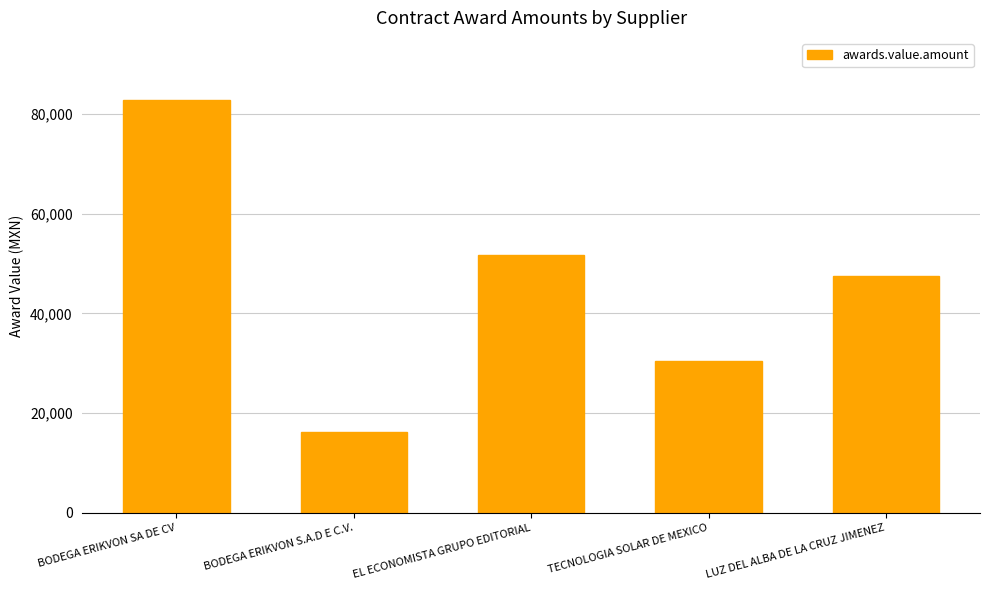

List the labels in order of value, smallest first.

BODEGA ERIKVON S.A.D E C.V., TECNOLOGIA SOLAR DE MEXICO, LUZ DEL ALBA DE LA CRUZ JIMENEZ, EL ECONOMISTA GRUPO EDITORIAL, BODEGA ERIKVON SA DE CV